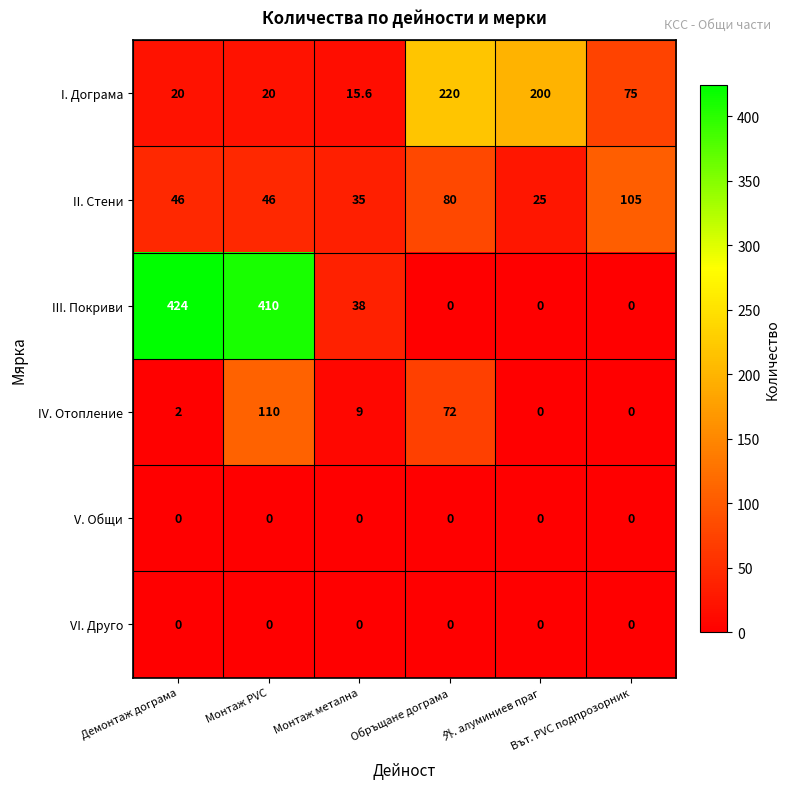

What is the minimum value for II. Стени?

25.0